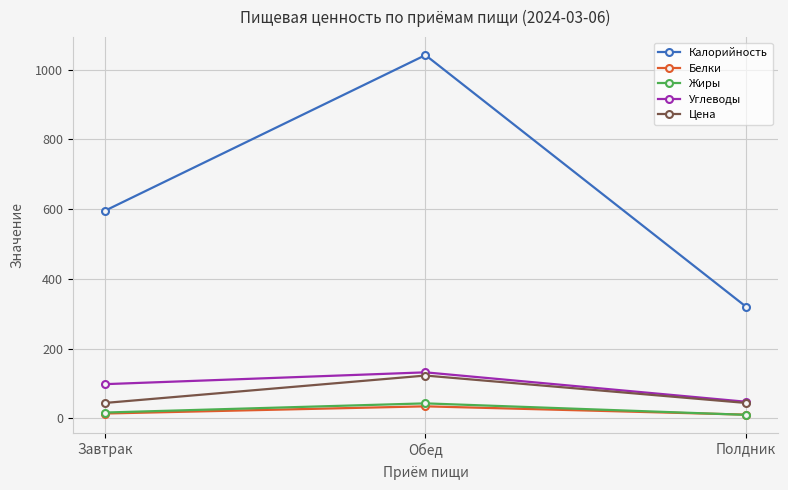

Is this an area chart (filled region under the line)?

No